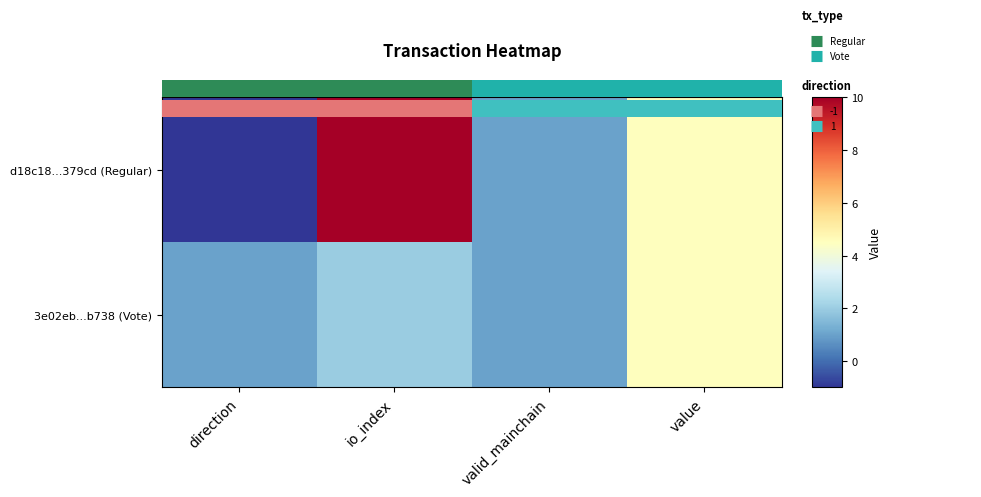

What value does the d18c18...379cd (Regular) series have at direction?

-1.0